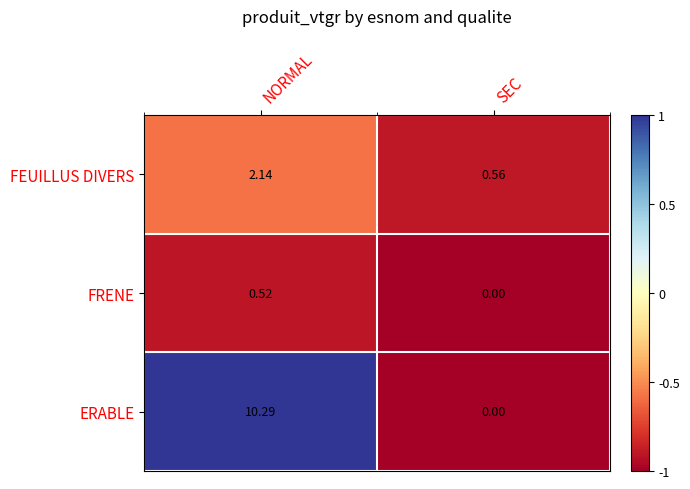

Which category has the lowest value in the FEUILLUS DIVERS series?

SEC